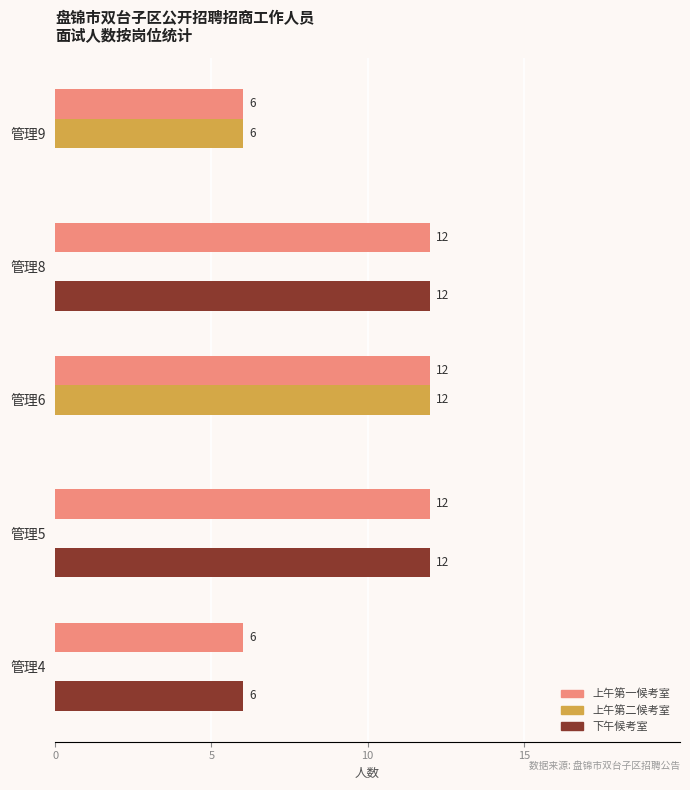

What is the total value across all series at 管理4?

12